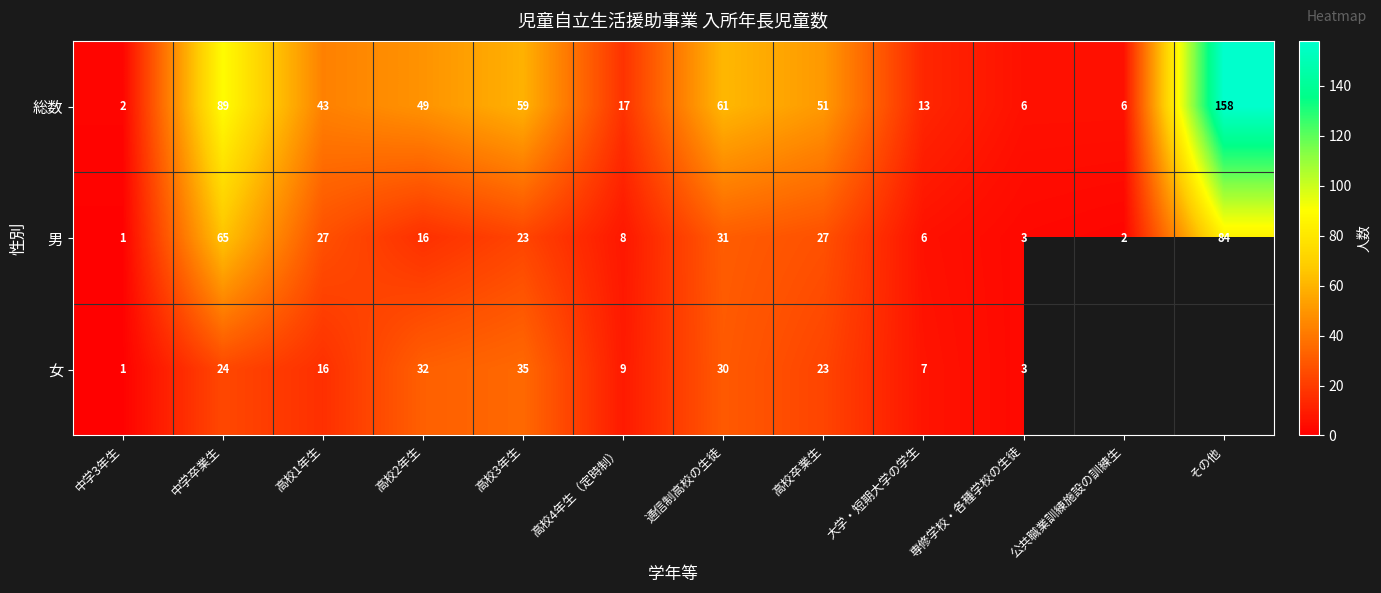

Is the value of 女 at 高校2年生 greater than the value of 総数 at 中学卒業生?

No